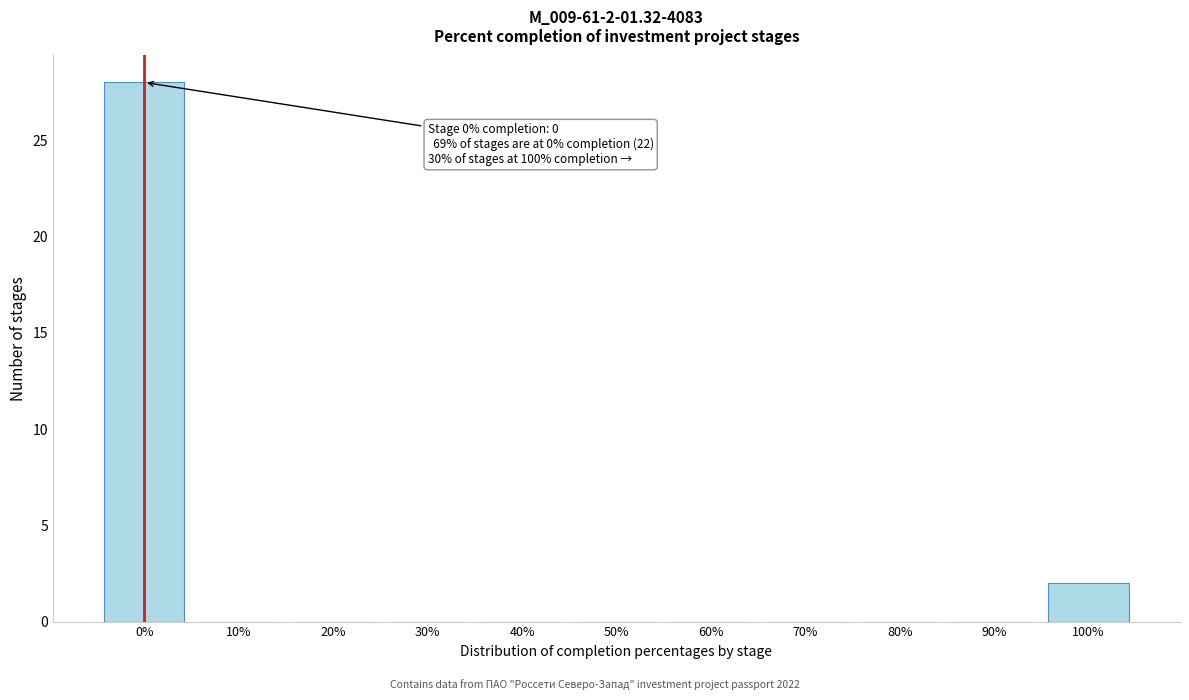

Reading right to left, list all the values displayed in this chart.

100%=2	90%=0	80%=0	70%=0	60%=0	50%=0	40%=0	30%=0	20%=0	10%=0	0%=28